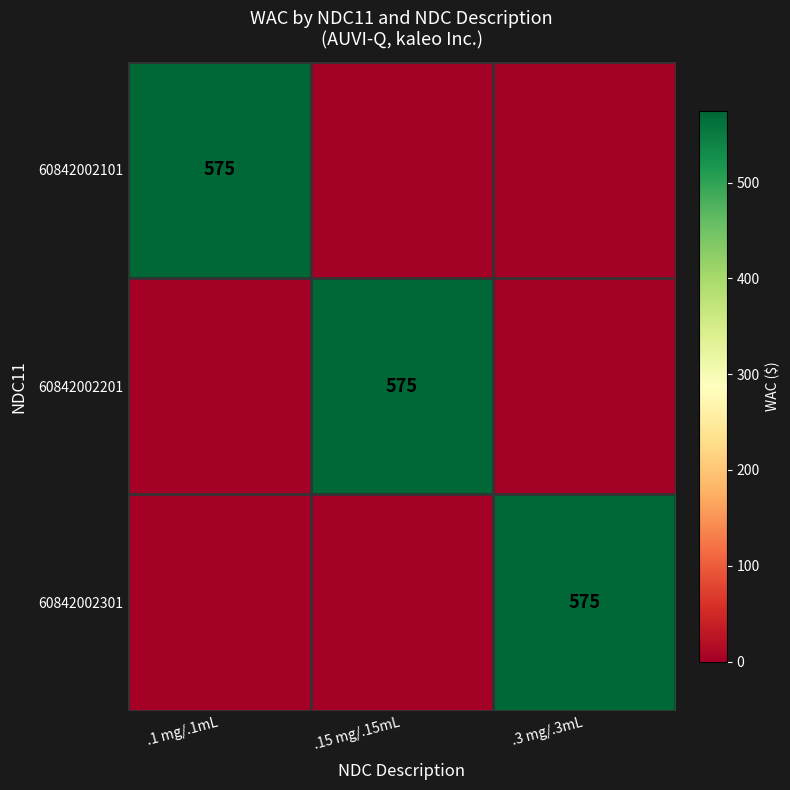

Is it true that 60842002101 equals 234 at .1 mg/.1mL?

False